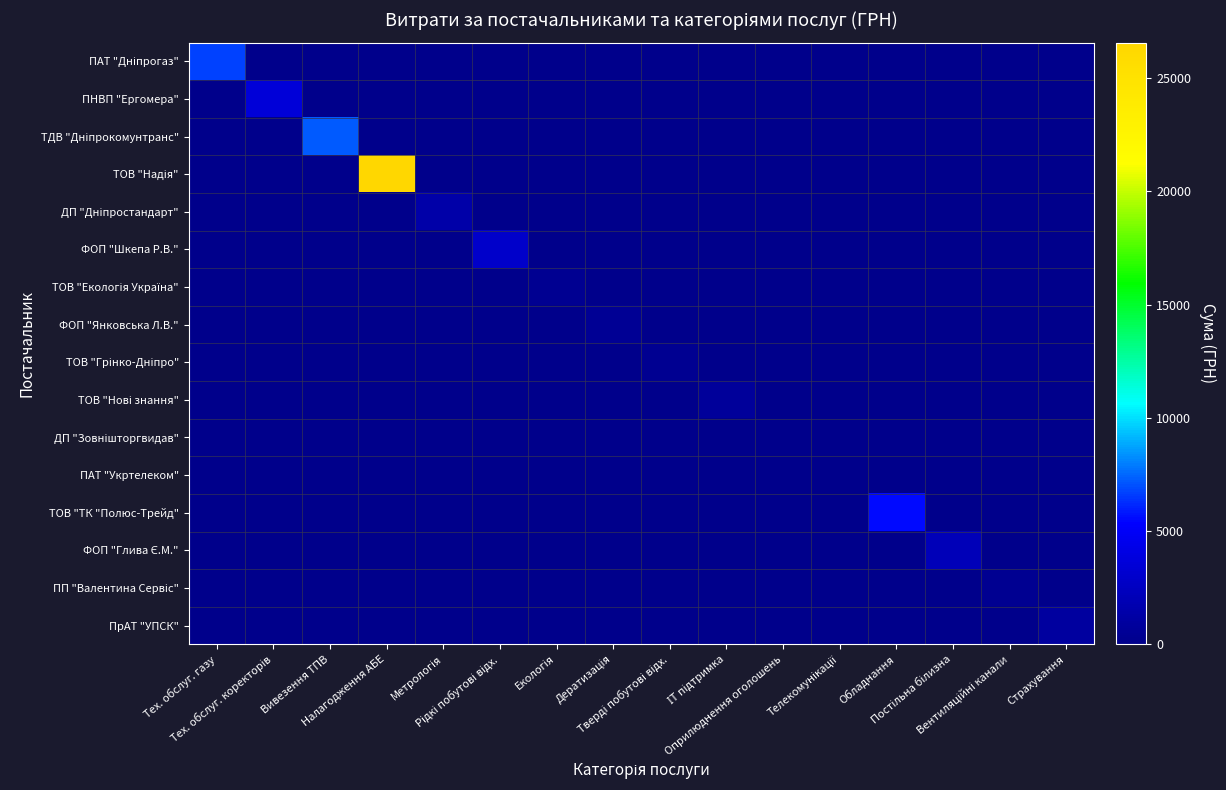

Which series has the largest total across all categories?

ТОВ "Надія"